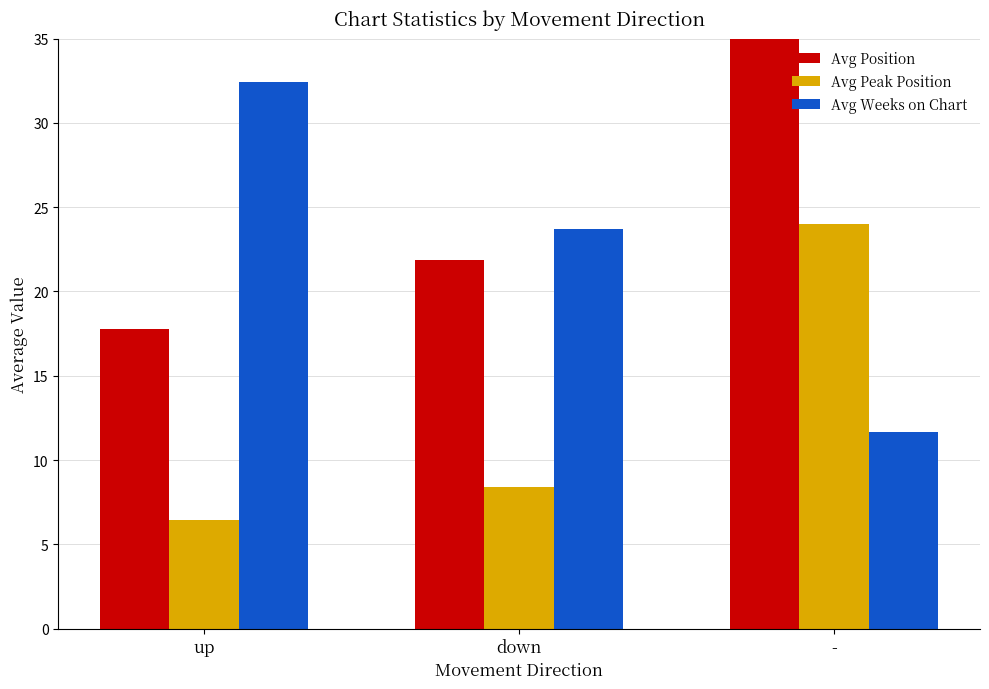

Which category has the highest value in the Avg Peak Position series?

-